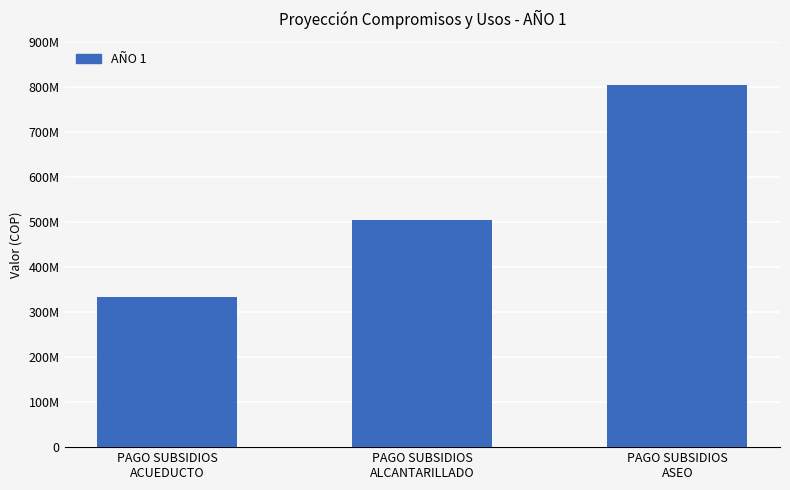

Which has a higher value, PAGO SUBSIDIOS
ACUEDUCTO or PAGO SUBSIDIOS
ALCANTARILLADO?

PAGO SUBSIDIOS
ALCANTARILLADO